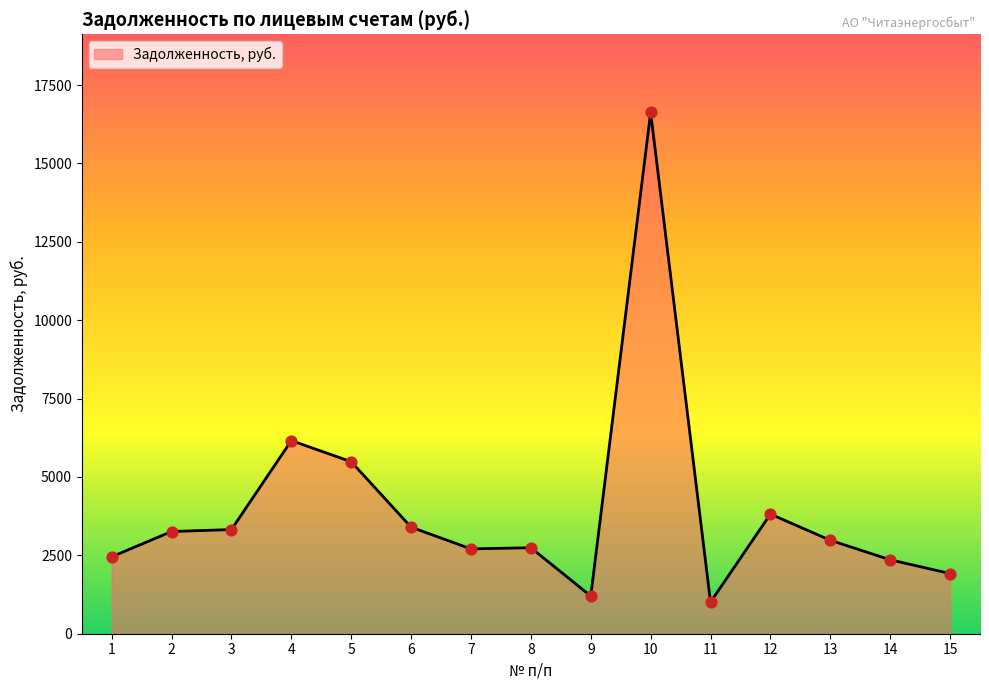

Approximately how many times larger is the value at 10 compared to 3?

5.0